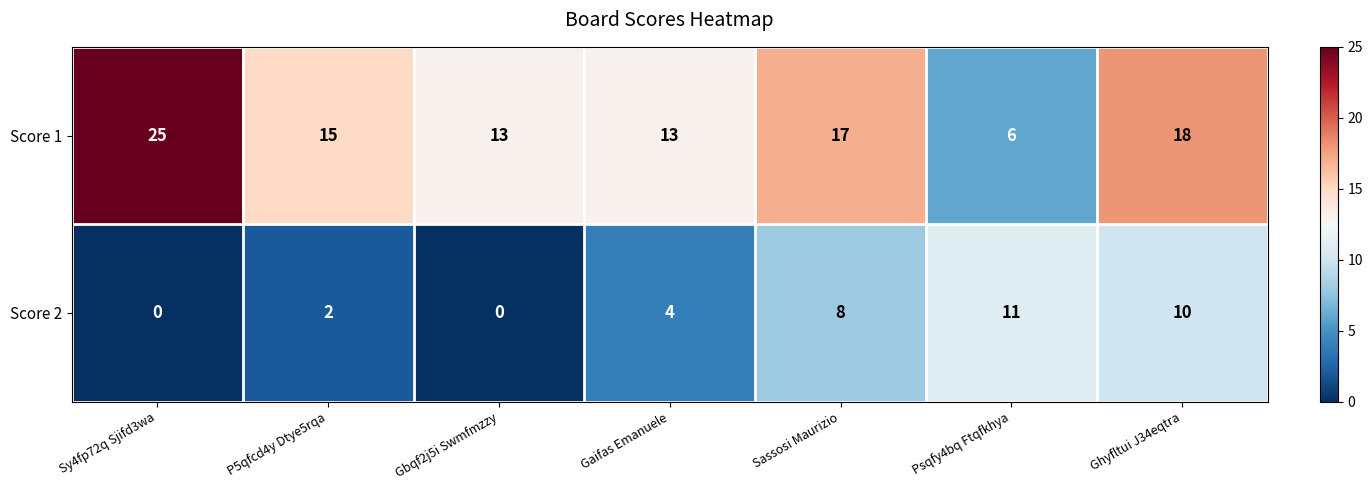

At how many categories does at least one series exceed 10?

7